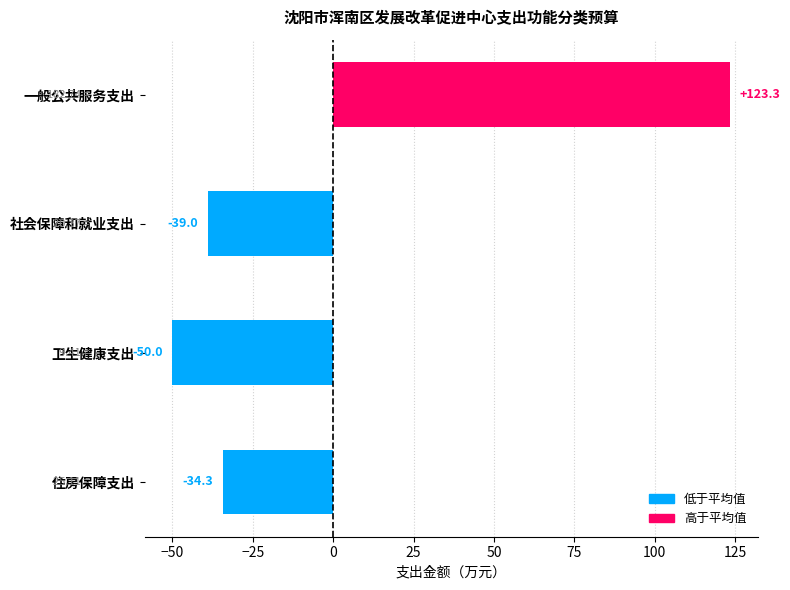

List the labels in order of value, smallest first.

卫生健康支出, 社会保障和就业支出, 住房保障支出, 一般公共服务支出